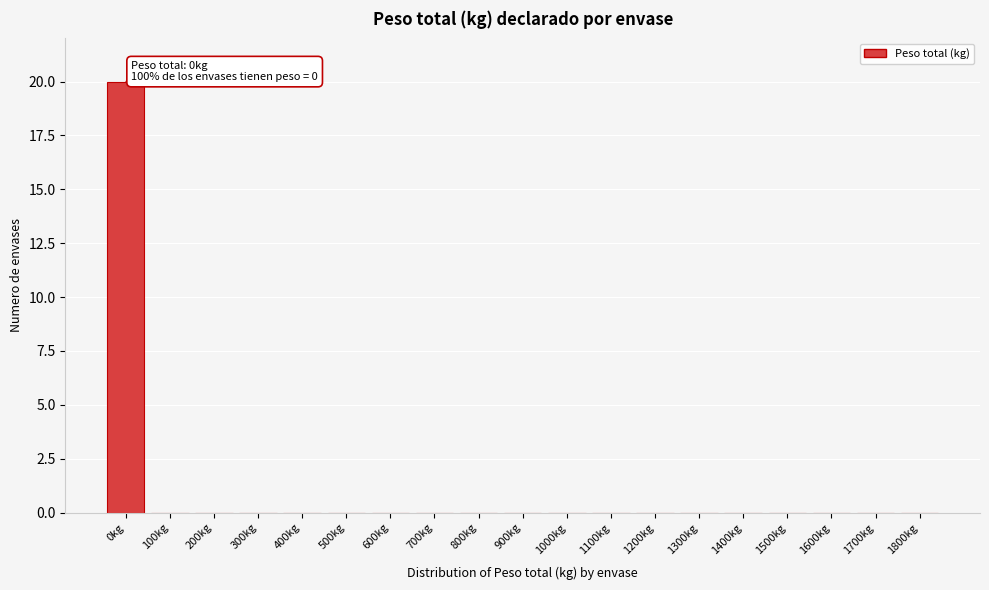

Reading left to right, list all the values displayed in this chart.

0kg=20	100kg=0	200kg=0	300kg=0	400kg=0	500kg=0	600kg=0	700kg=0	800kg=0	900kg=0	1000kg=0	1100kg=0	1200kg=0	1300kg=0	1400kg=0	1500kg=0	1600kg=0	1700kg=0	1800kg=0